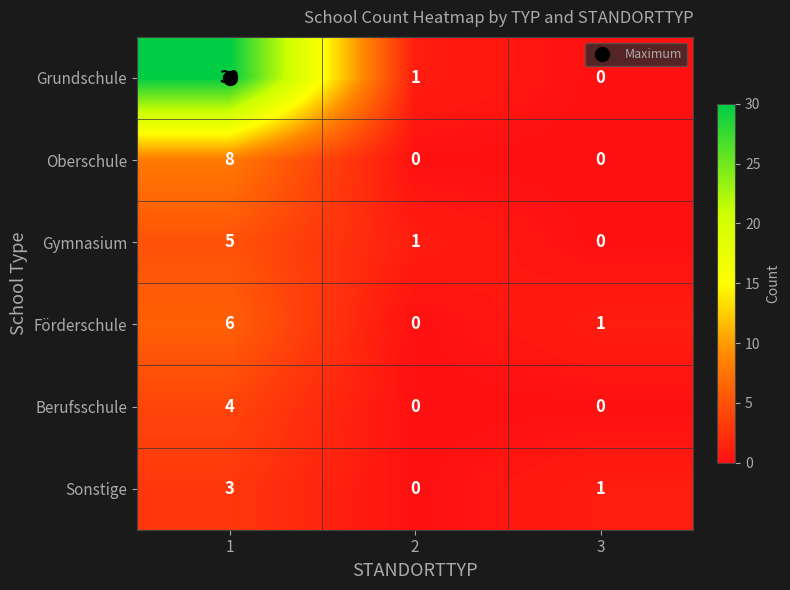

True or false: Grundschule has a value of -11 at 3.

False